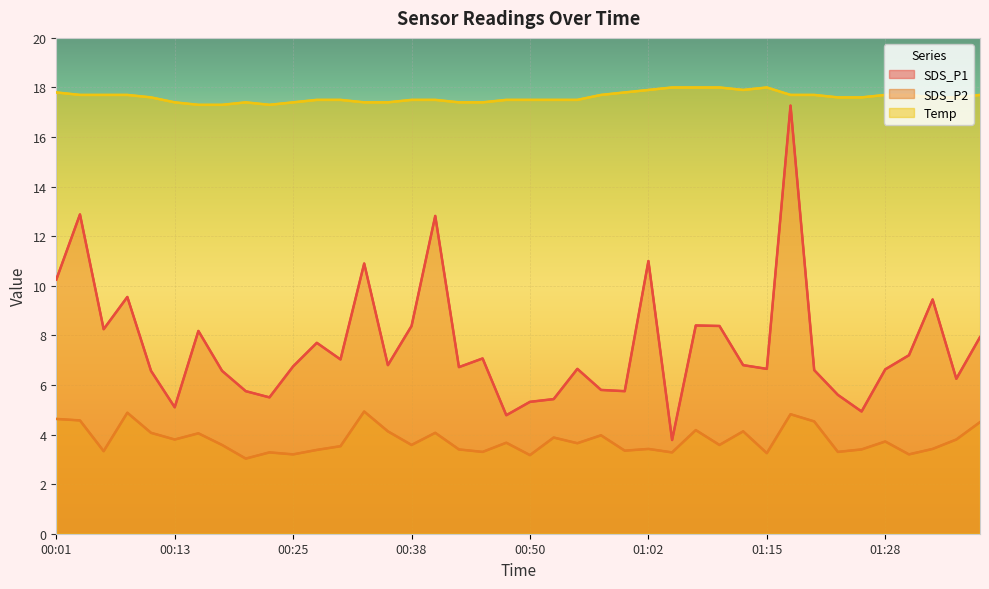

Reading right to left, extract all data points from this chart.

SDS_P1: 7.9	6.2	9.4	7.2	6.6	4.9	5.6	6.6	17.3	6.7	6.8	8.4	8.4	3.8	11.0	5.8	5.8	6.7	5.4	5.3	4.8	7.1	6.7	12.8	8.4	6.8	10.9	7.0	7.7	6.8	5.5	5.8	6.6	8.2	5.1	6.6	9.6	8.2	12.9	10.2
SDS_P2: 4.5	3.8	3.4	3.2	3.7	3.4	3.3	4.5	4.8	3.2	4.1	3.6	4.2	3.3	3.4	3.4	4.0	3.6	3.9	3.2	3.7	3.3	3.4	4.1	3.6	4.1	4.9	3.5	3.4	3.2	3.3	3.0	3.6	4.0	3.8	4.1	4.9	3.3	4.6	4.6
Temp: 17.7	17.6	17.6	17.7	17.7	17.6	17.6	17.7	17.7	18.0	17.9	18.0	18.0	18.0	17.9	17.8	17.7	17.5	17.5	17.5	17.5	17.4	17.4	17.5	17.5	17.4	17.4	17.5	17.5	17.4	17.3	17.4	17.3	17.3	17.4	17.6	17.7	17.7	17.7	17.8